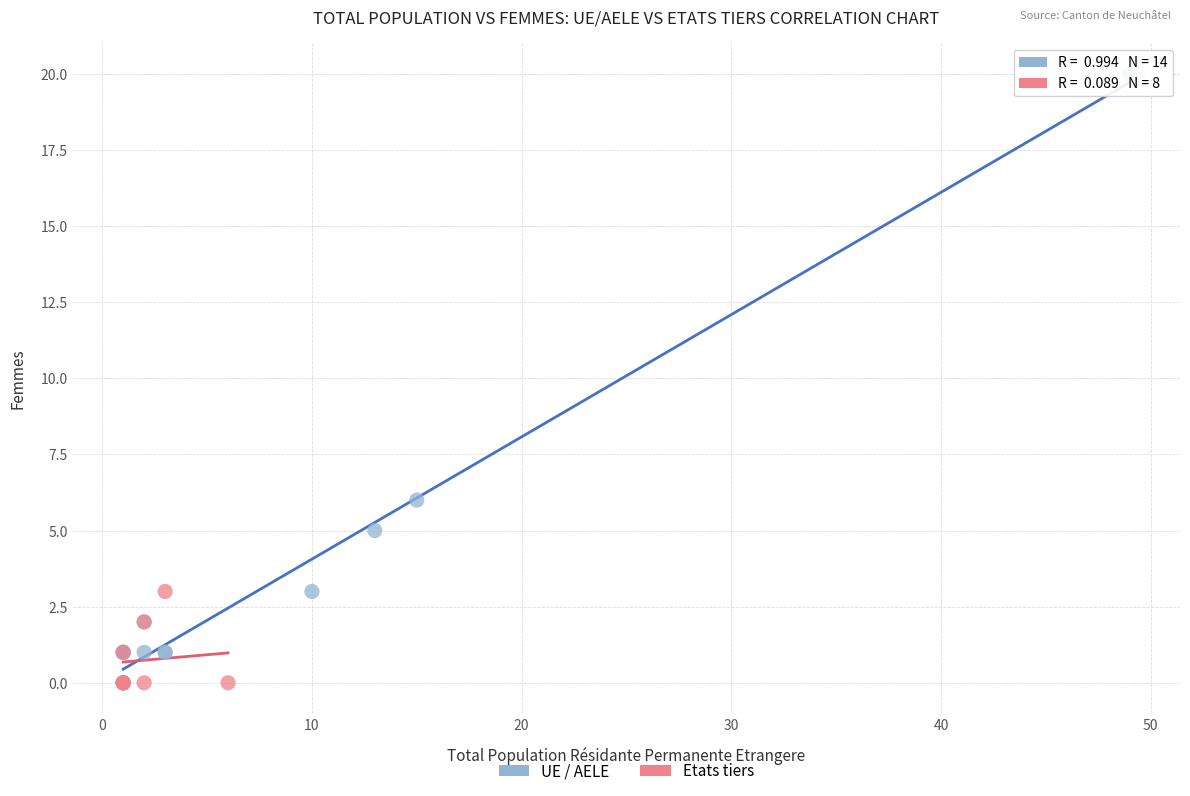

Which series has the largest Y range (max minus min)?

UE / AELE